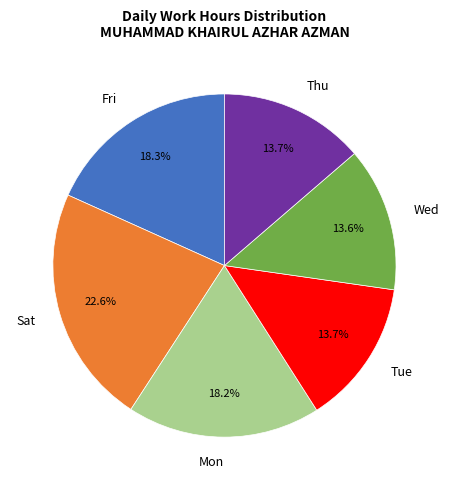

Is there any slice that represents more than half of the pie?

No